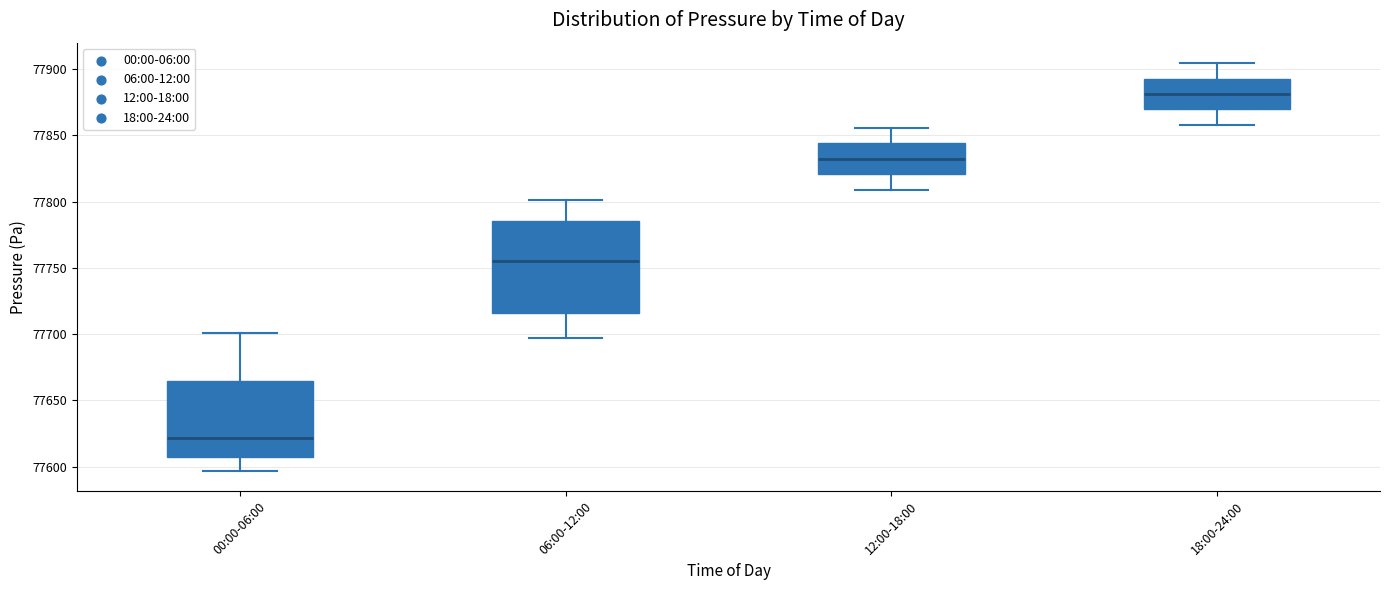

Where is the lower edge of the box for 06:00-12:00 on the y-axis? The values are not printed on the chart, so give them approximately, as read against the axis.

77715